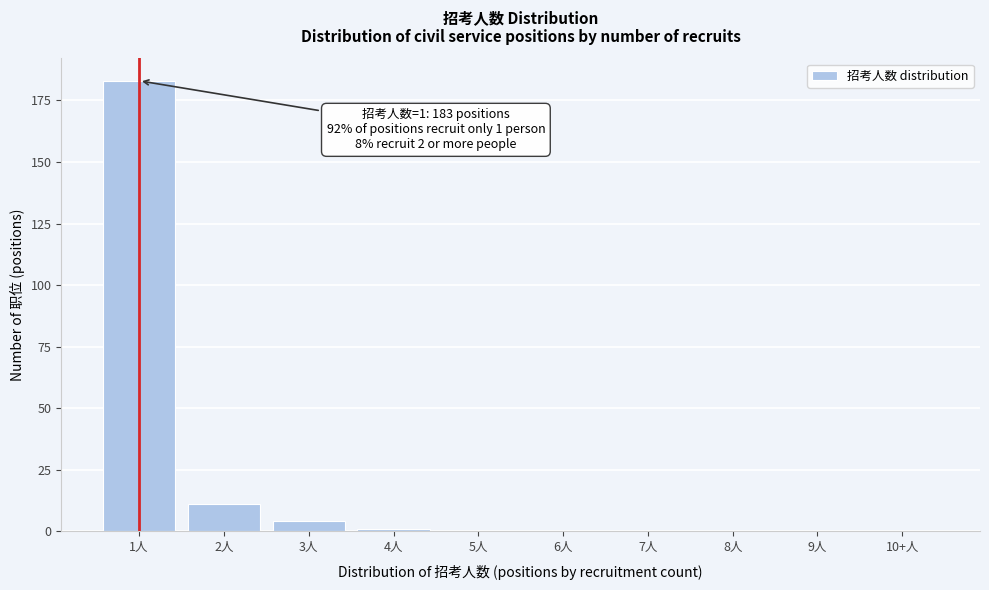

Reading left to right, transcribe all the data shown in this chart.

1人=183	2人=11	3人=4	4人=1	5人=0	6人=0	7人=0	8人=0	9人=0	10+人=0